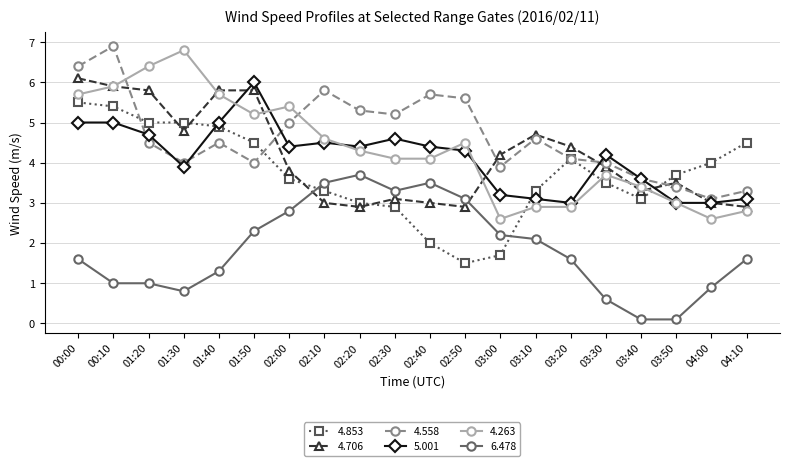

Is it true that 4.263 equals 5.7 at 00:00?

True